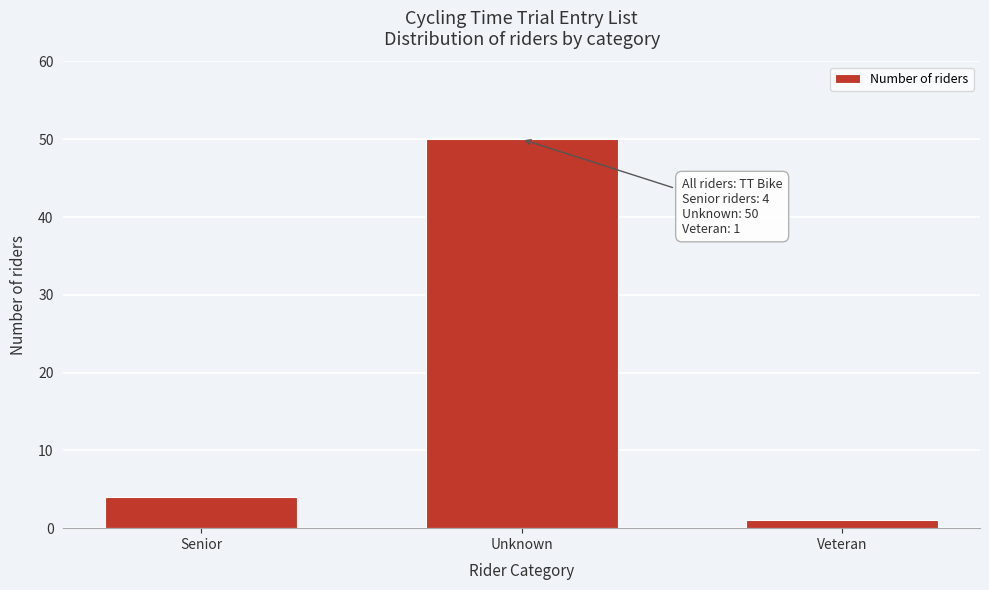

Reading left to right, transcribe all the data shown in this chart.

Senior=4	Unknown=50	Veteran=1